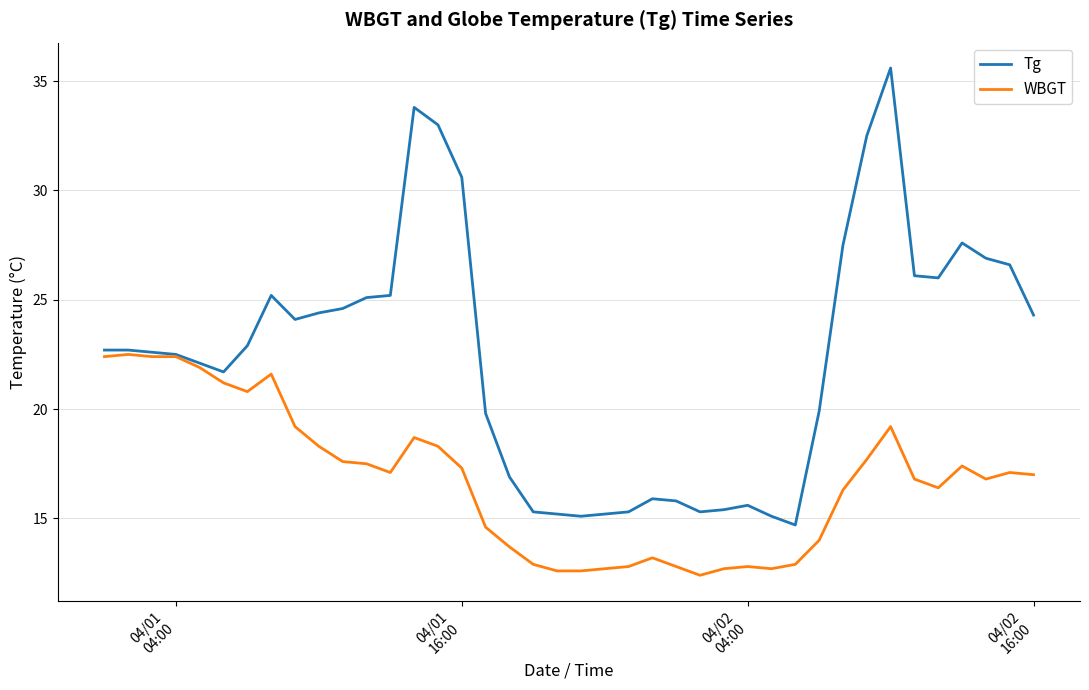

What is the minimum value for Tg?

14.7